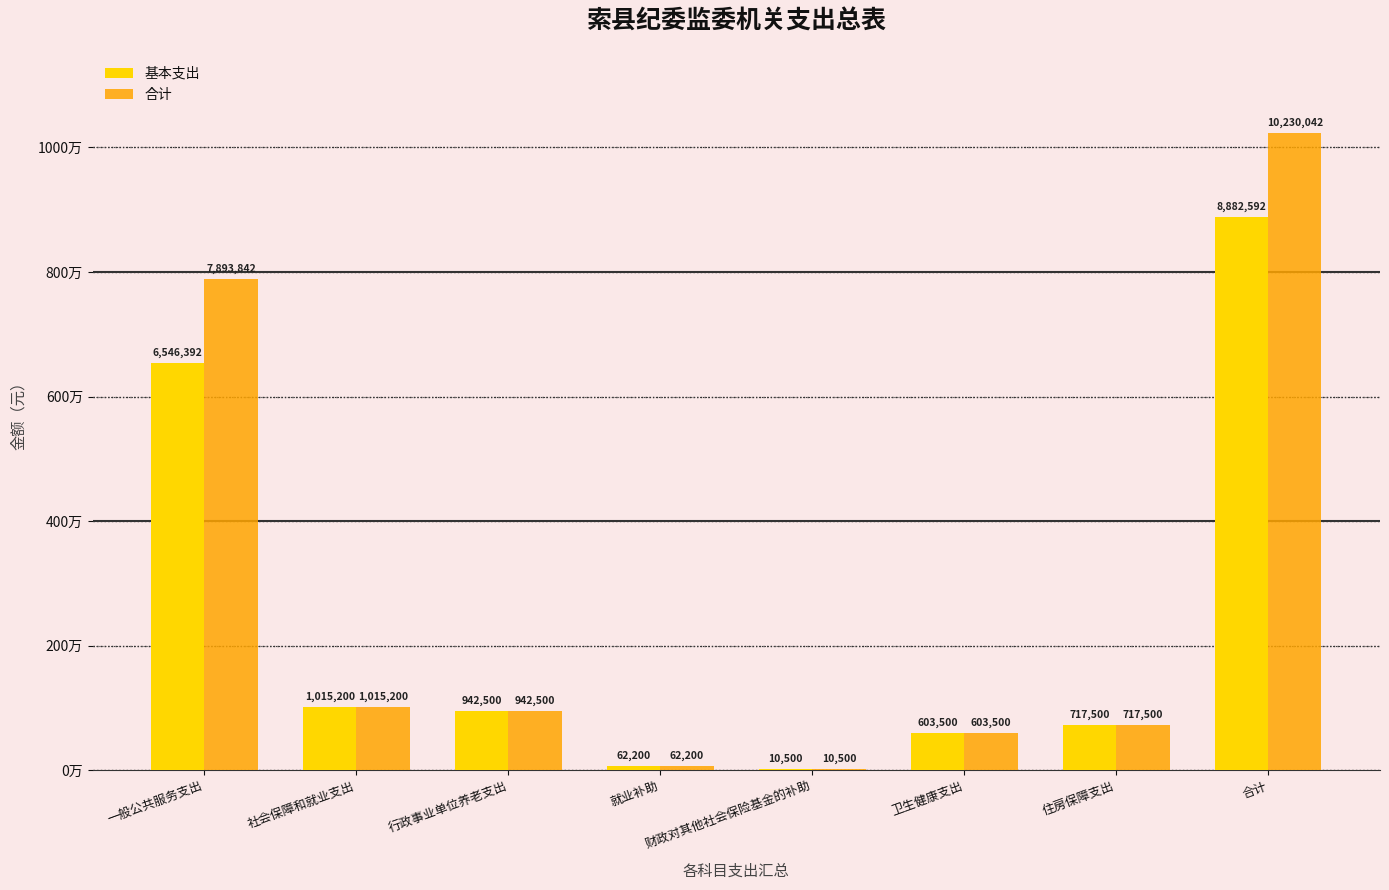

Does the chart contain stacked bars?

No